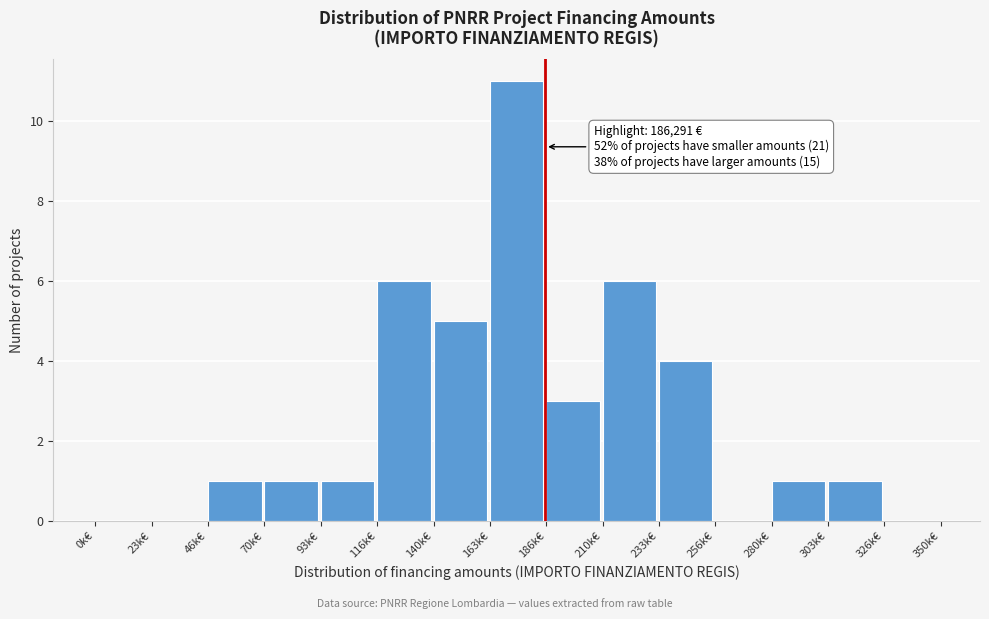

Reading left to right, list all the values displayed in this chart.

0k€=0	23k€=0	46k€=1	70k€=1	93k€=1	116k€=6	140k€=5	163k€=11	186k€=3	210k€=6	233k€=4	256k€=0	280k€=1	303k€=1	326k€=0